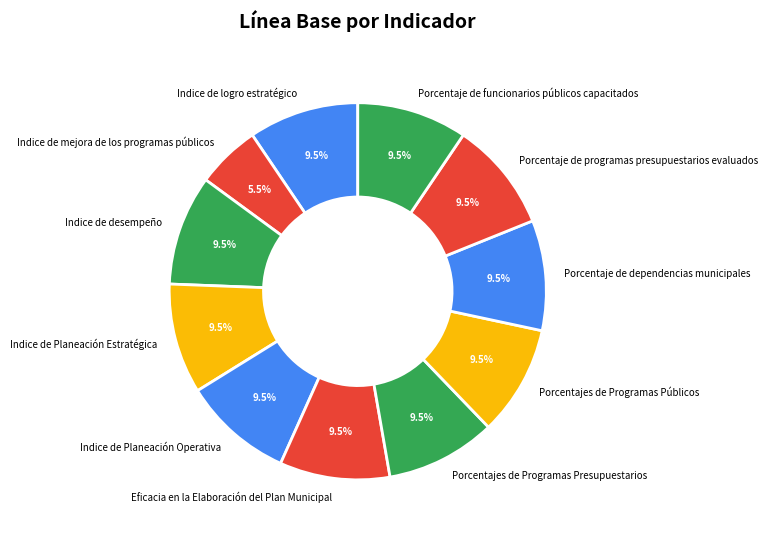

How much of the chart is everything except Porcentaje de funcionarios públicos capacitados?

90.5%